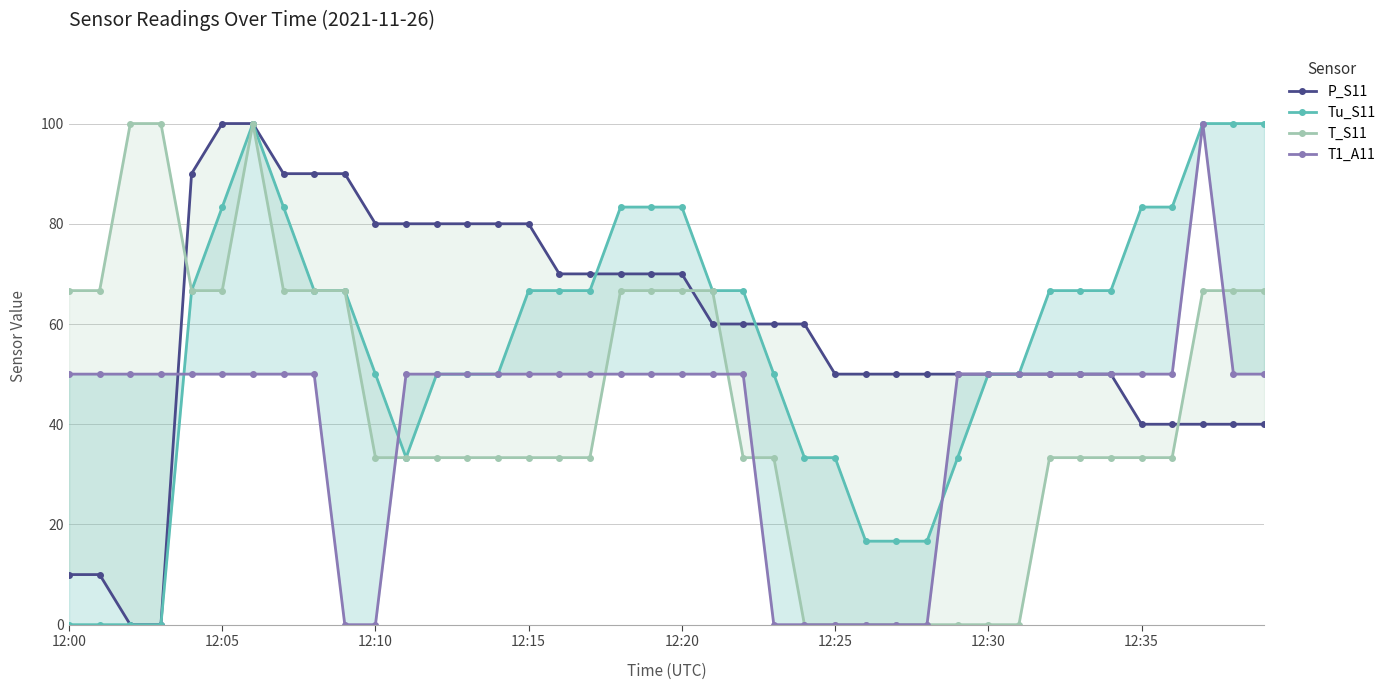

What is the label of the 21st point from the right?

19